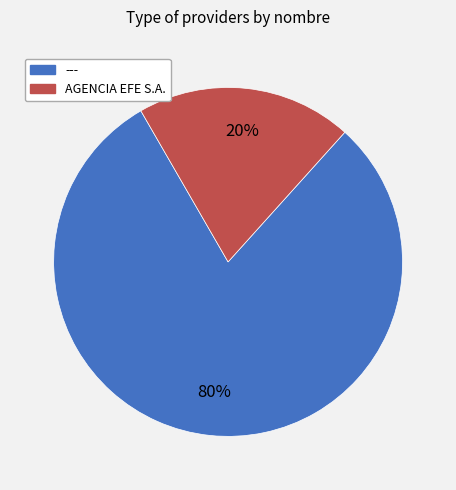

Is there any slice that represents more than half of the pie?

Yes